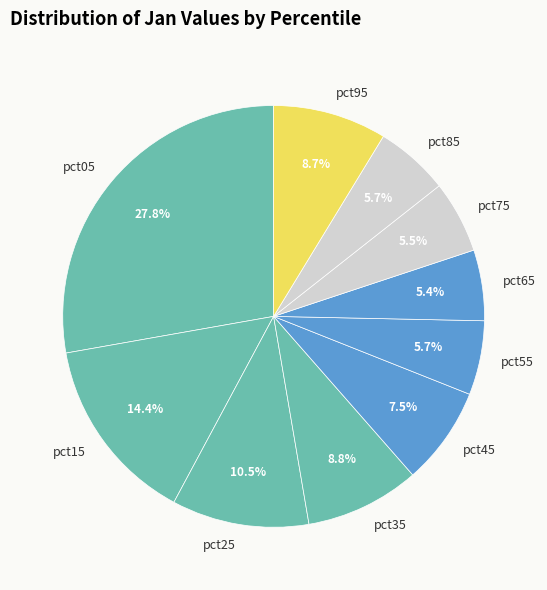

Count the number of slices in the pie.

10